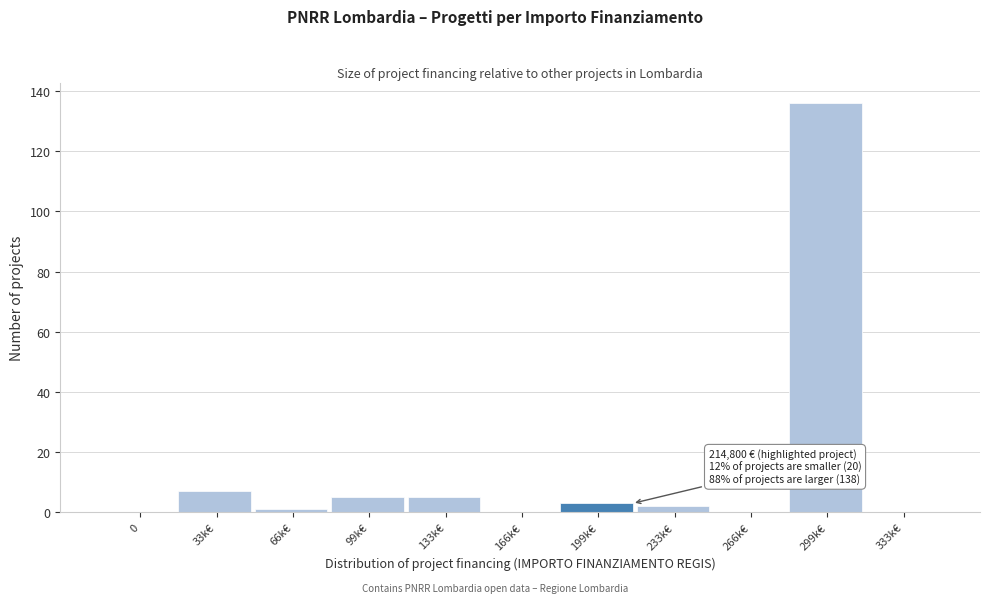

Between 299k€ and 99k€, which is larger?

299k€